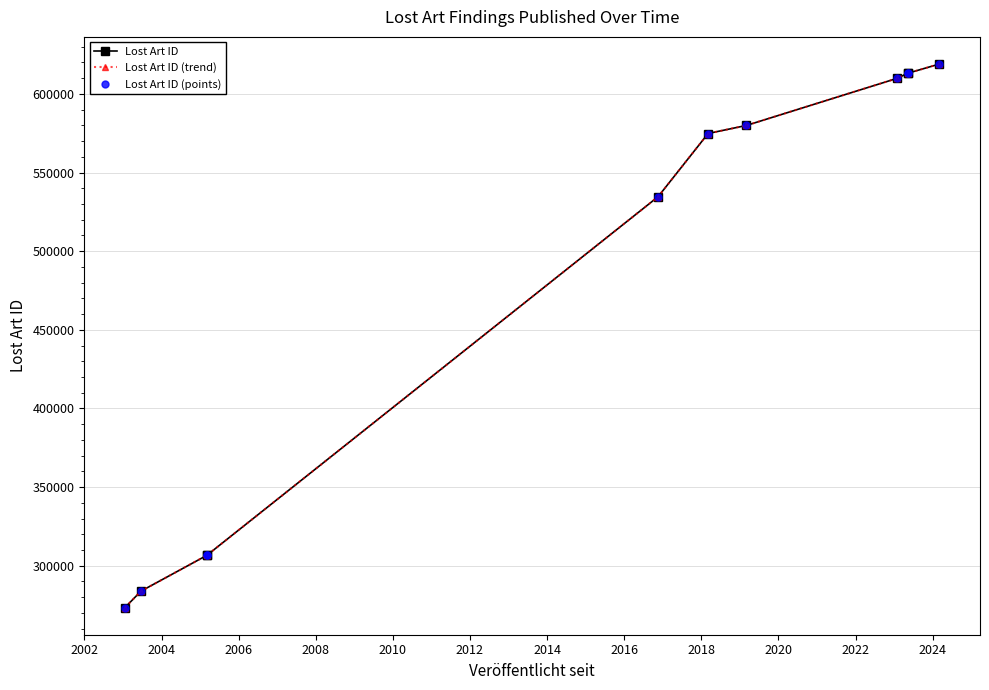

What is the average value of the Lost Art ID (trend) series?

483141